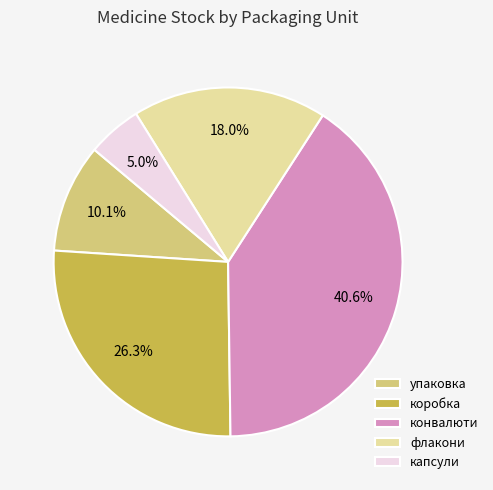

How many segments does this pie chart have?

5